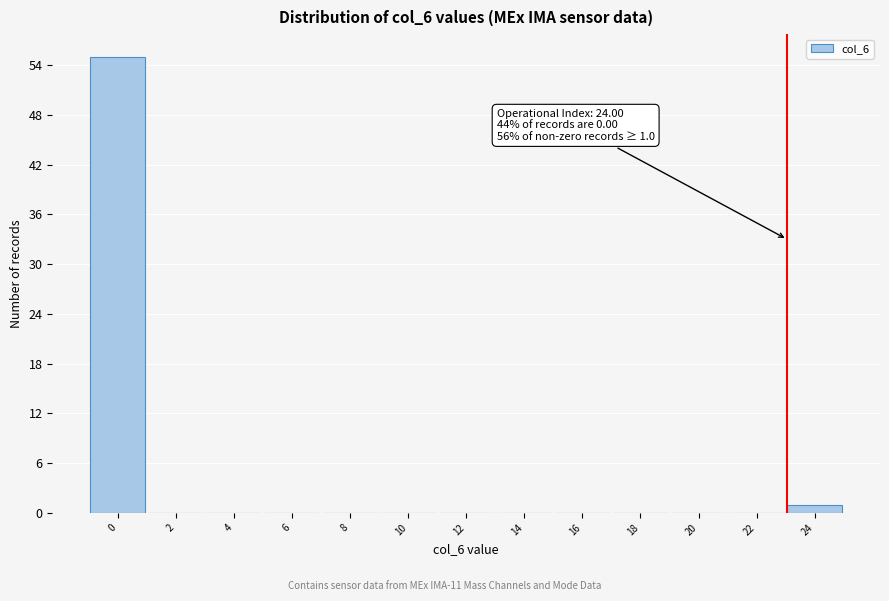

Reading left to right, extract all data points from this chart.

0=55	2=0	4=0	6=0	8=0	10=0	12=0	14=0	16=0	18=0	20=0	22=0	24=1